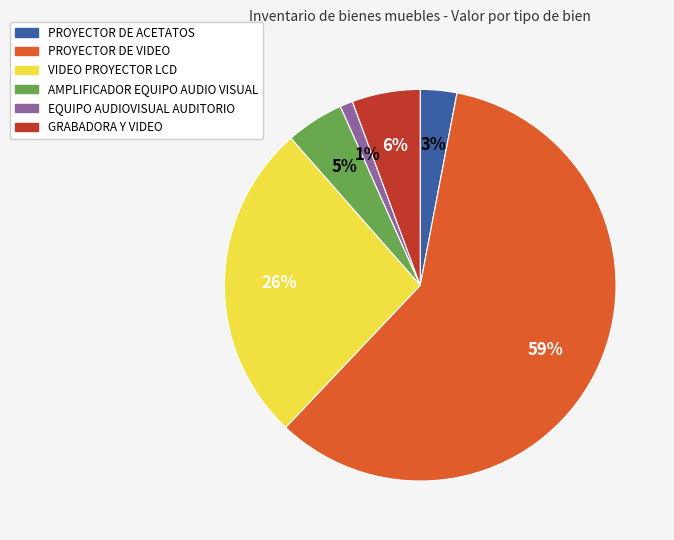

Between AMPLIFICADOR EQUIPO AUDIO VISUAL and GRABADORA Y VIDEO, which is larger?

GRABADORA Y VIDEO